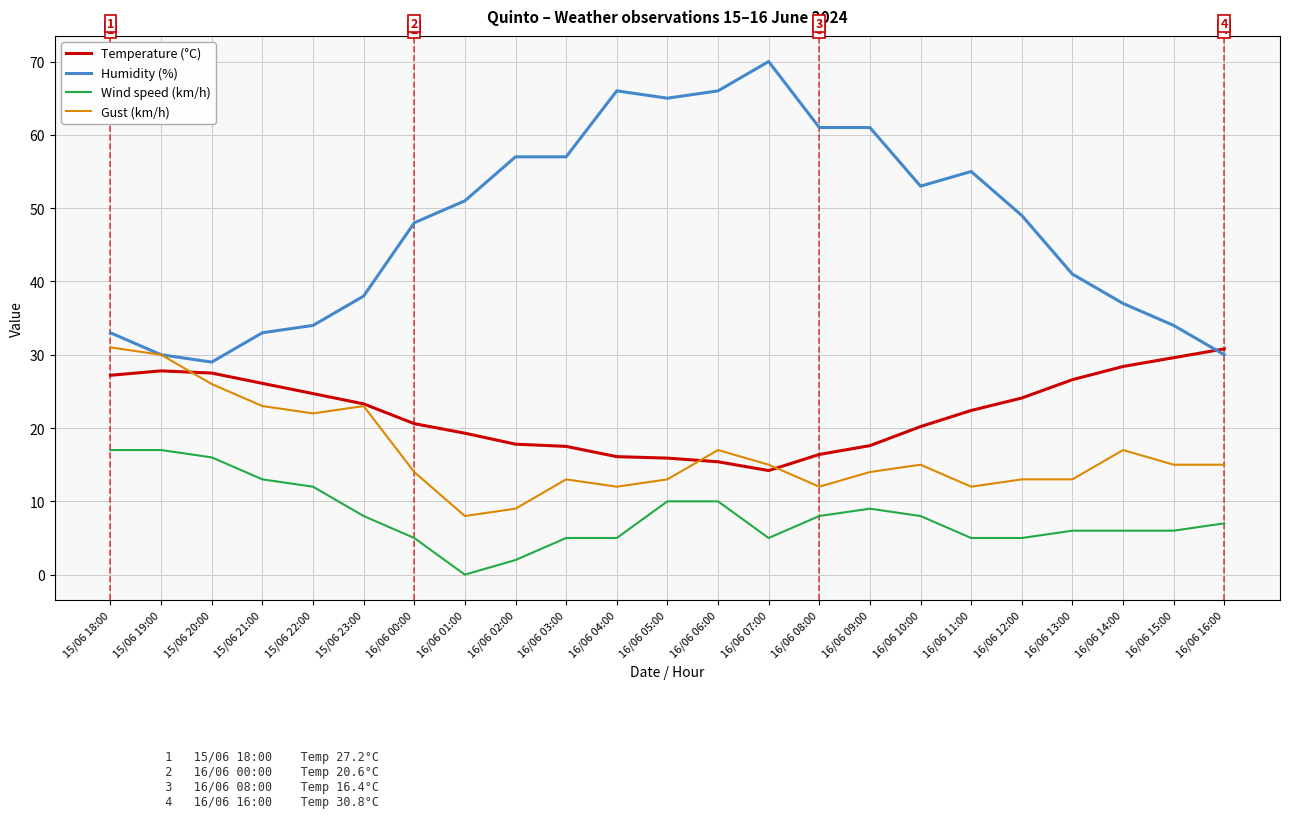

Which series has the widest spread of values?

Humidity (%)